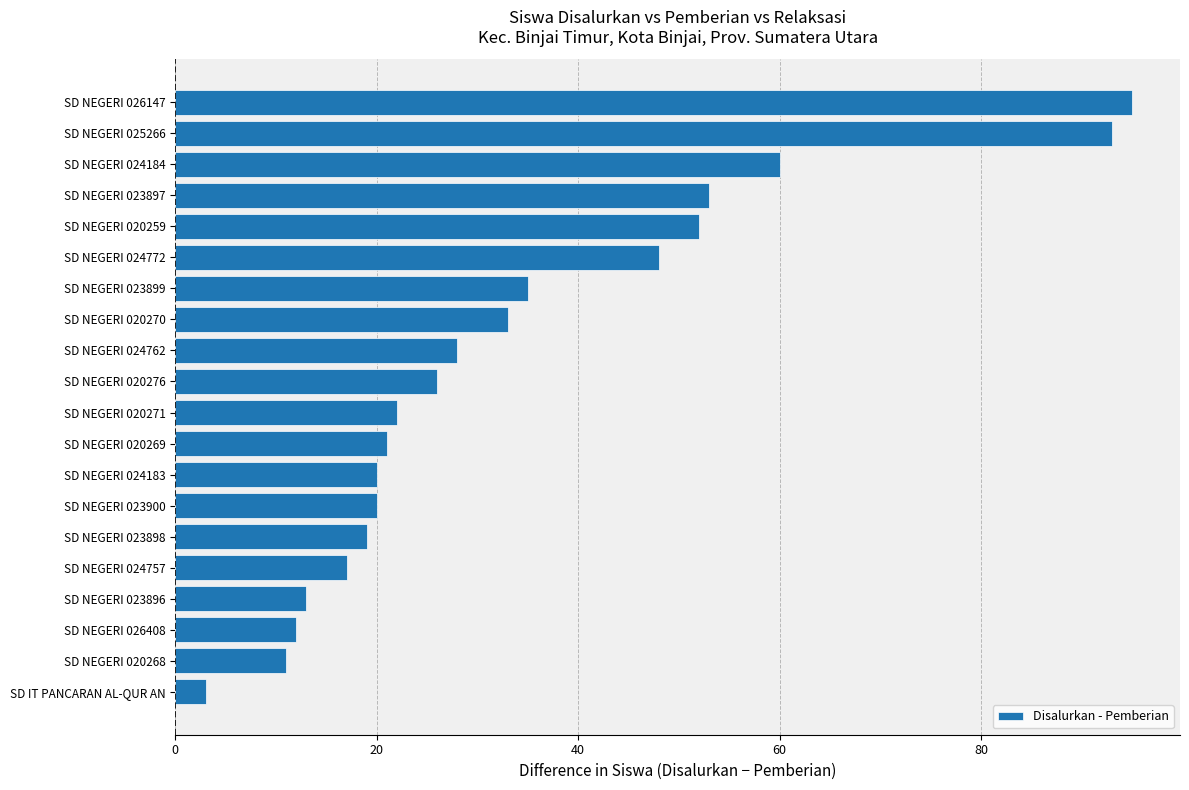

Reading bottom to top, transcribe all the data shown in this chart.

SD IT PANCARAN AL-QUR AN=3	SD NEGERI 020268=11	SD NEGERI 026408=12	SD NEGERI 023896=13	SD NEGERI 024757=17	SD NEGERI 023898=19	SD NEGERI 023900=20	SD NEGERI 024183=20	SD NEGERI 020269=21	SD NEGERI 020271=22	SD NEGERI 020276=26	SD NEGERI 024762=28	SD NEGERI 020270=33	SD NEGERI 023899=35	SD NEGERI 024772=48	SD NEGERI 020259=52	SD NEGERI 023897=53	SD NEGERI 024184=60	SD NEGERI 025266=93	SD NEGERI 026147=95